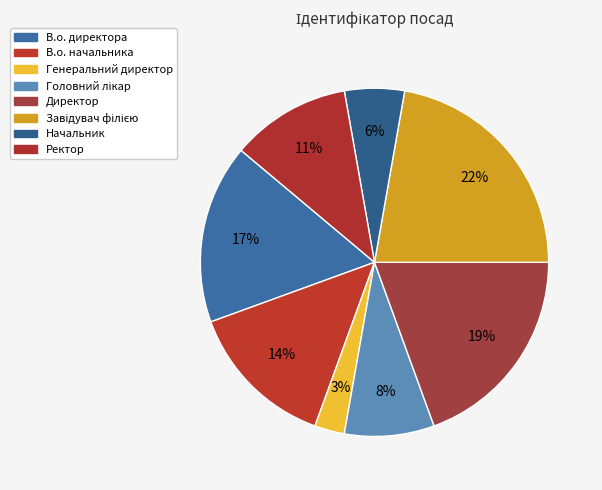

Between Генеральний директор and В.о. начальника, which is larger?

В.о. начальника